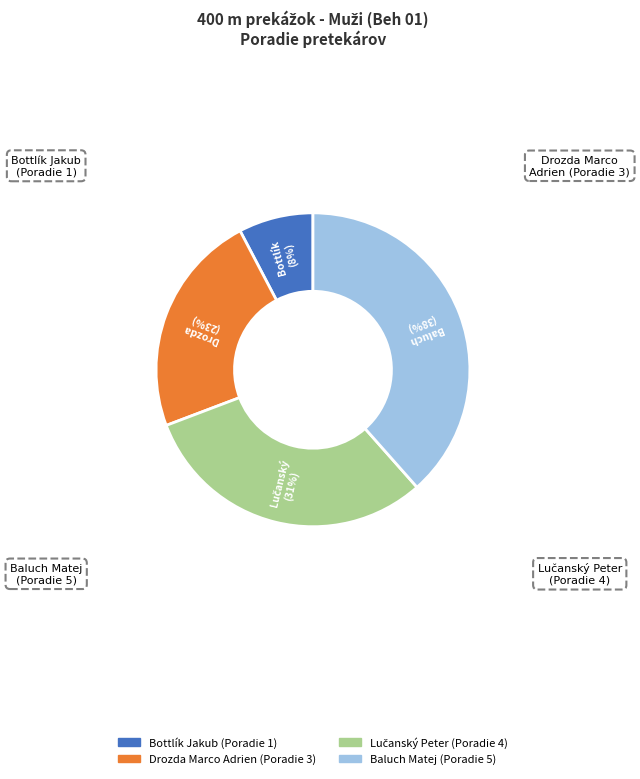

Is the sum of Baluch Matej and Bottlík Jakub greater than half?

No